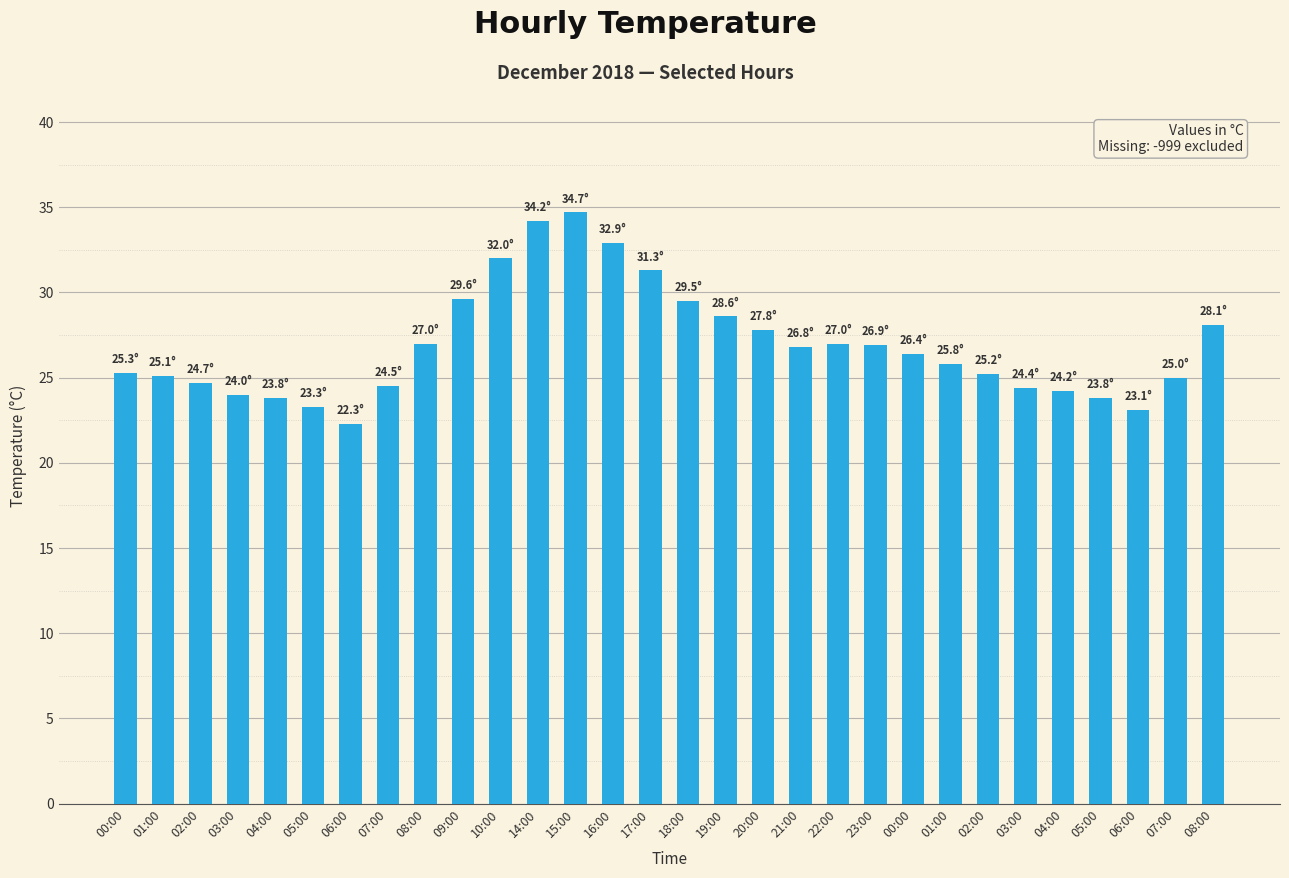

The value at 01:00 is 5.4. True or false?

False